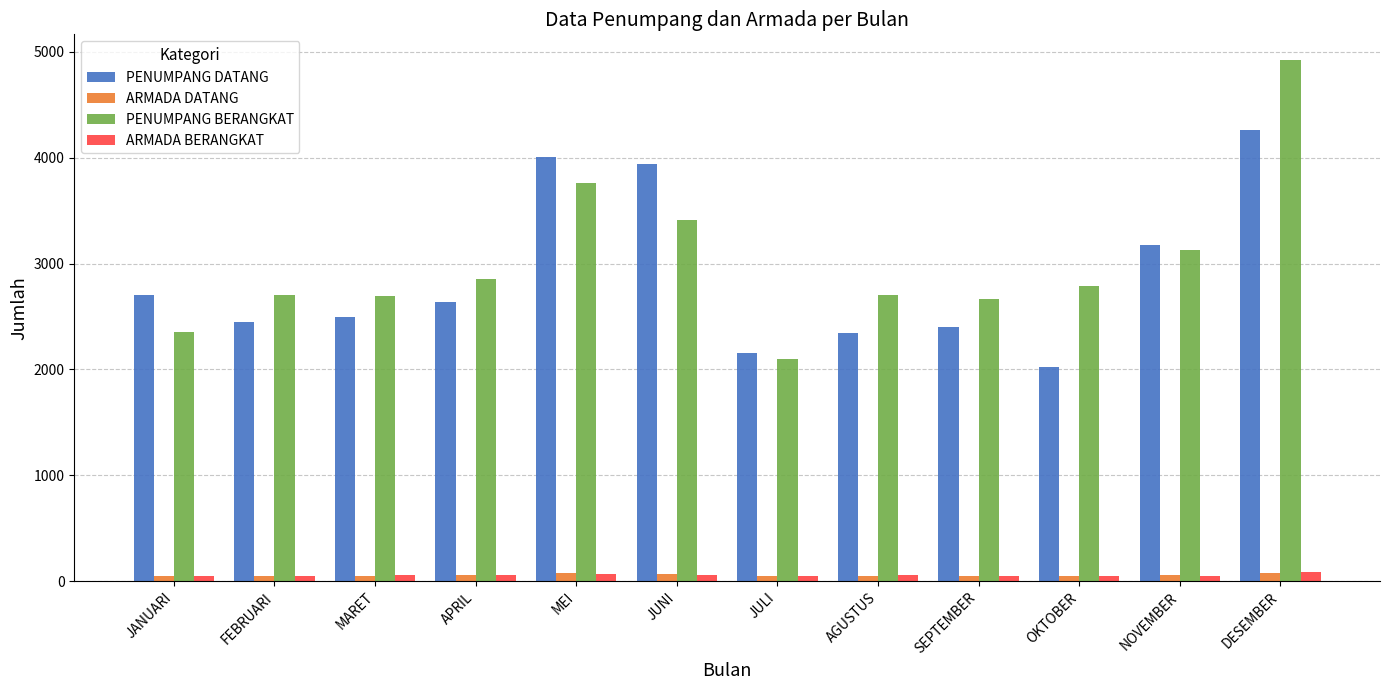

What is the sum of the PENUMPANG DATANG values at OKTOBER and NOVEMBER?

5204